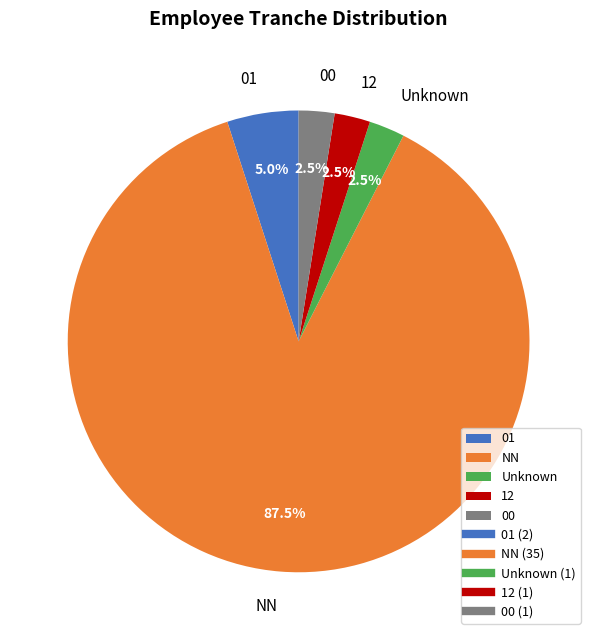

What is the total percentage of NN and 00?

90.0%